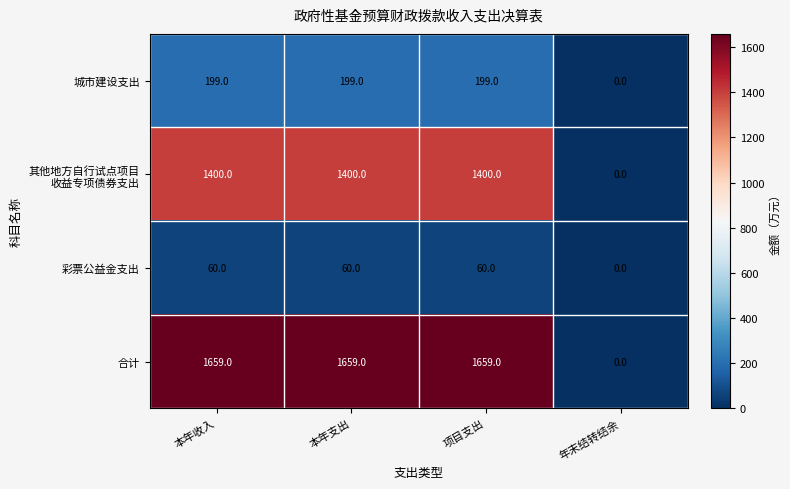

What is the maximum value shown in the chart?

1659